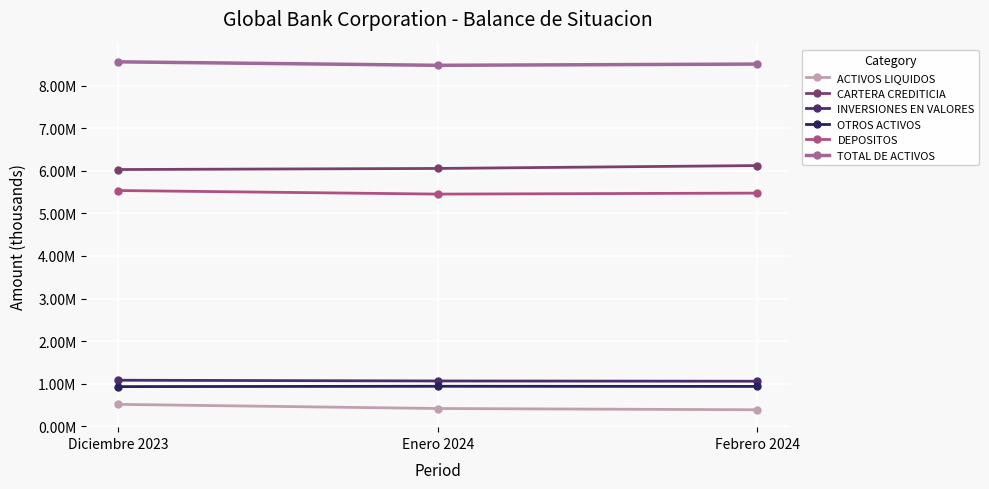

The DEPOSITOS series shows 7909853.6 at Diciembre 2023. True or false?

False